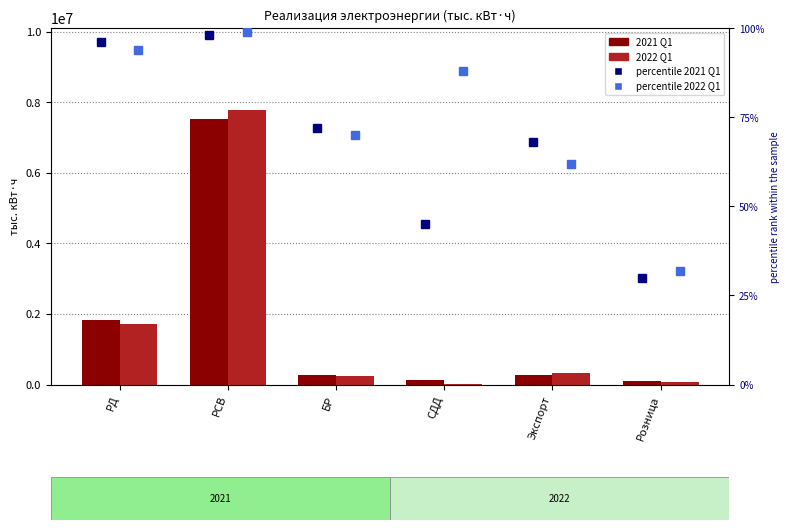

Count the number of data series in this chart.

4